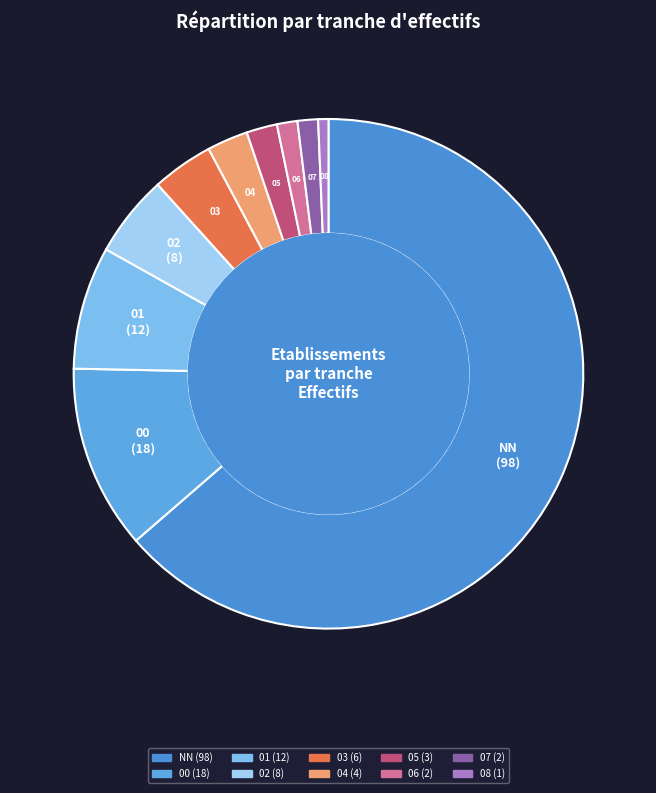

Between 00 and 08, which is larger?

00